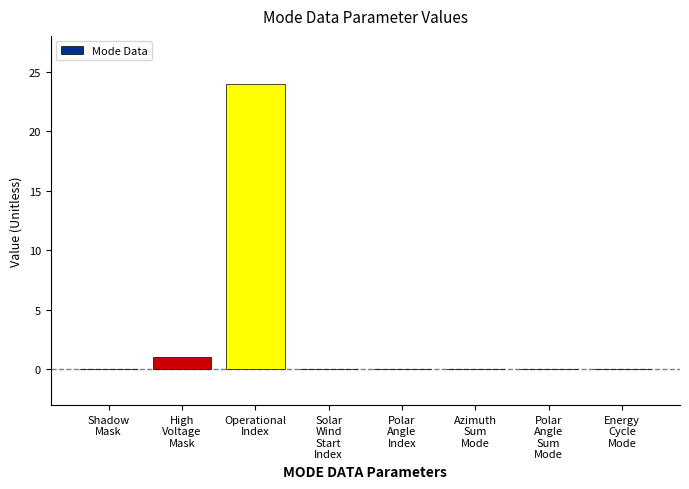

What is the greatest value displayed?

24